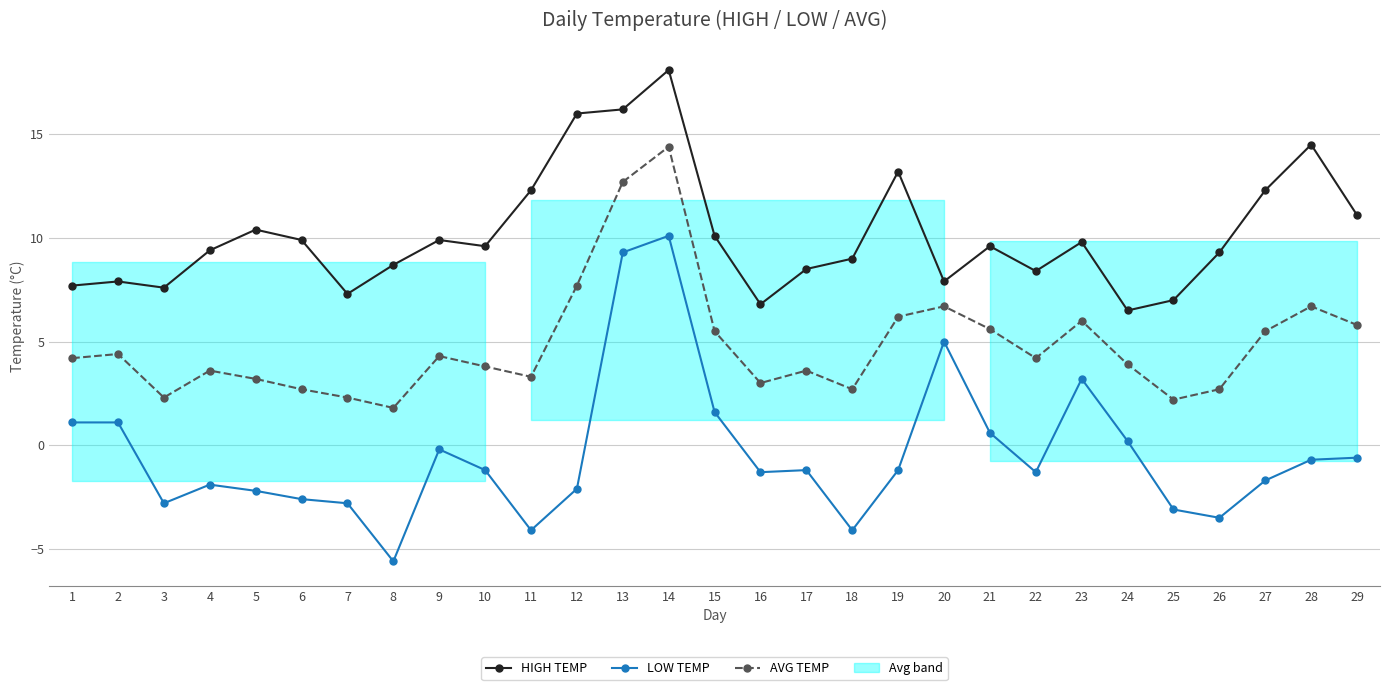

What is the sum of all HIGH TEMP values?

295.0